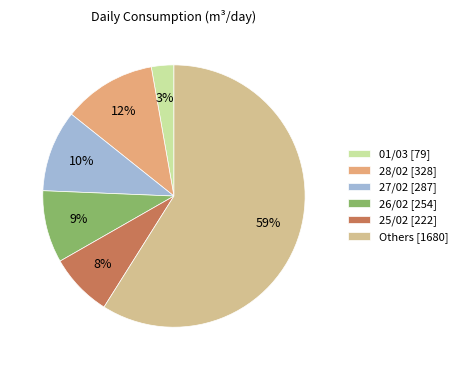

Count the number of slices in the pie.

6